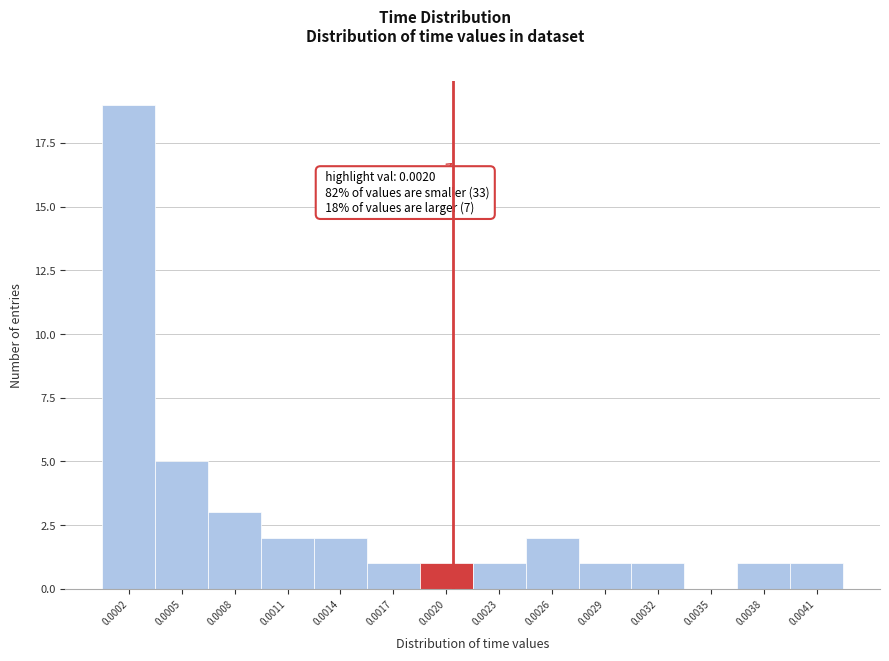

Reading left to right, transcribe all the data shown in this chart.

0.0002=19	0.0005=5	0.0008=3	0.0011=2	0.0014=2	0.0017=1	0.0020=1	0.0023=1	0.0026=2	0.0029=1	0.0032=1	0.0035=0	0.0038=1	0.0041=1